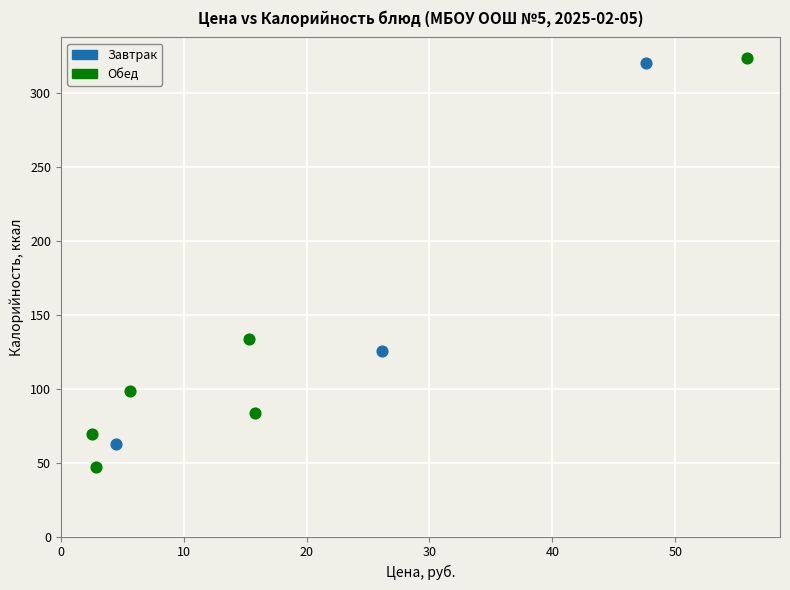

Which series reaches the minimum Y coordinate?

Обед